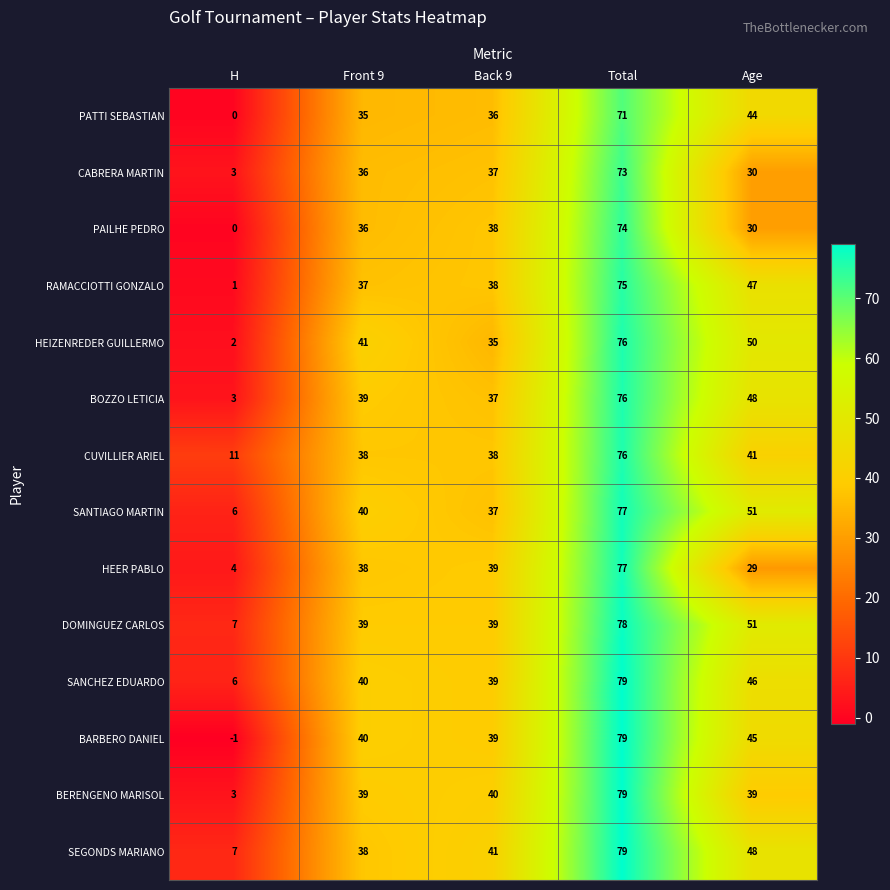

Where is BOZZO LETICIA nearest to the value 39?

Front 9